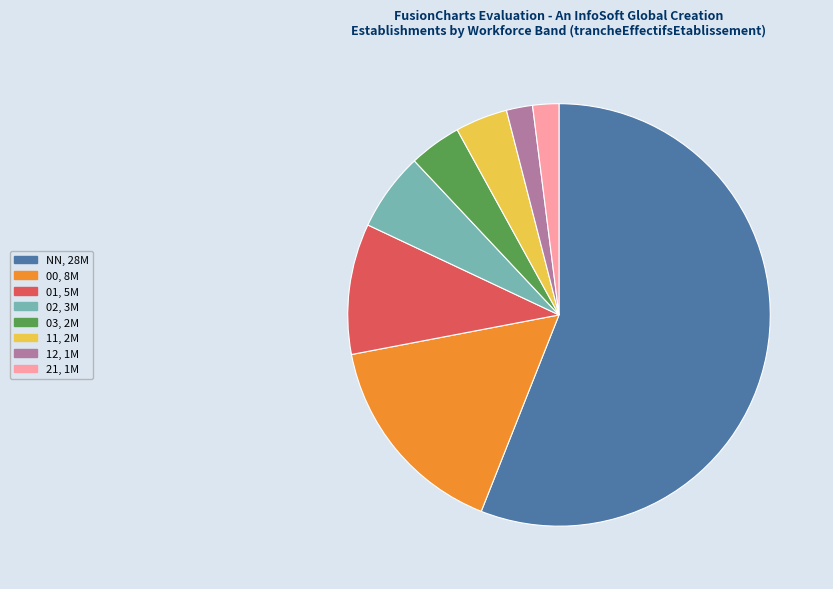

Do 11 and 00 together represent more than half of the pie?

No